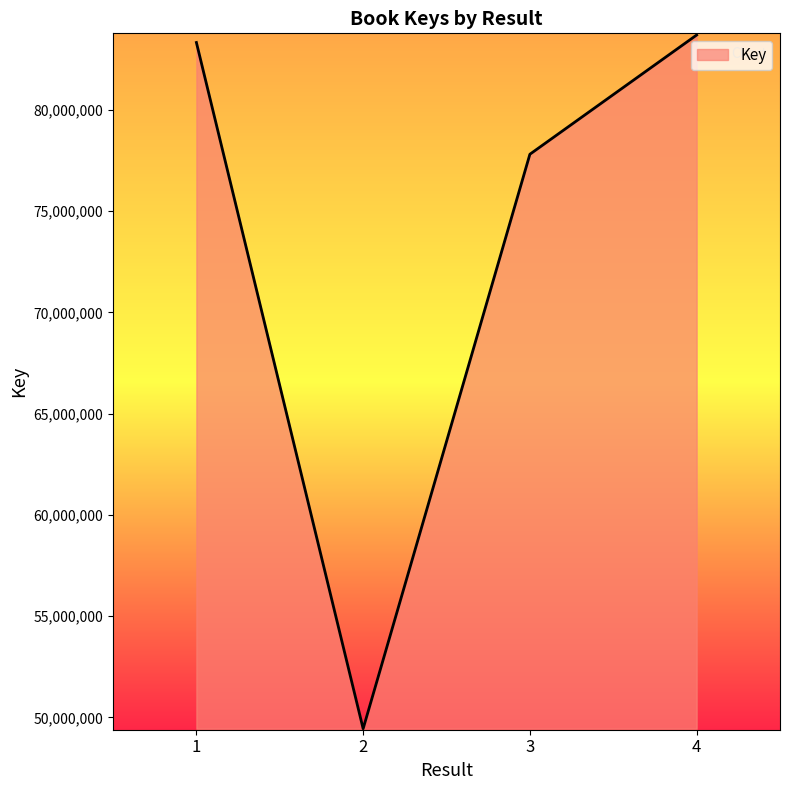

What value does the data have at 1?

83336759